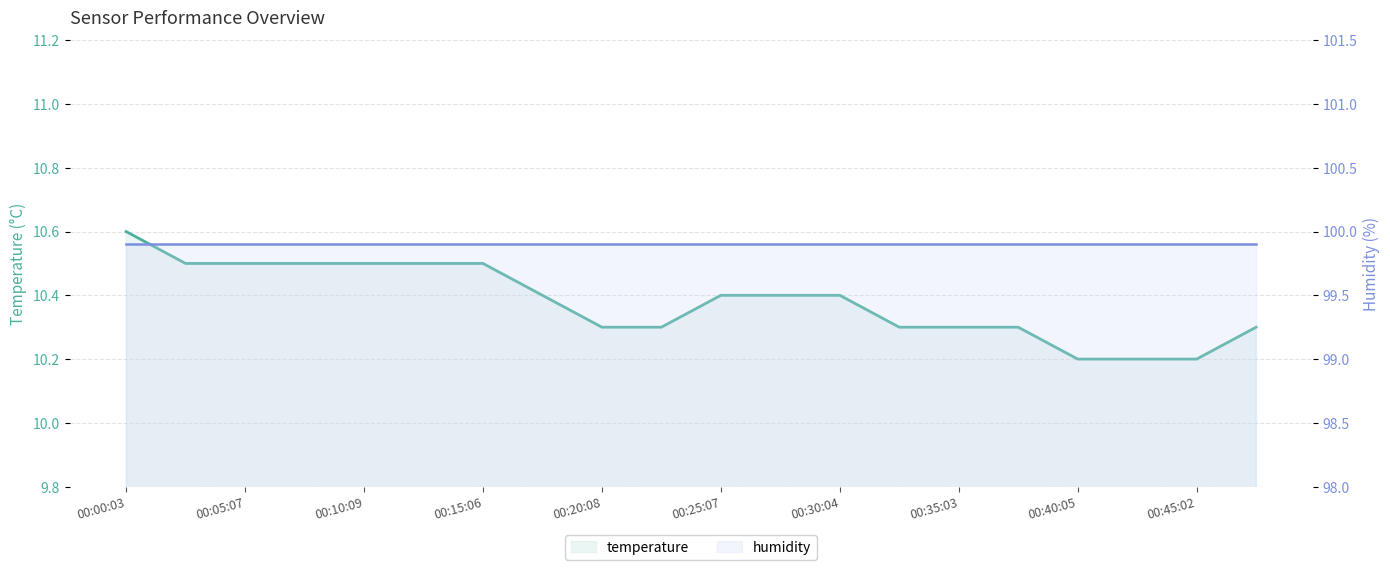

What is the total value across all series at 00:00:03?

110.5